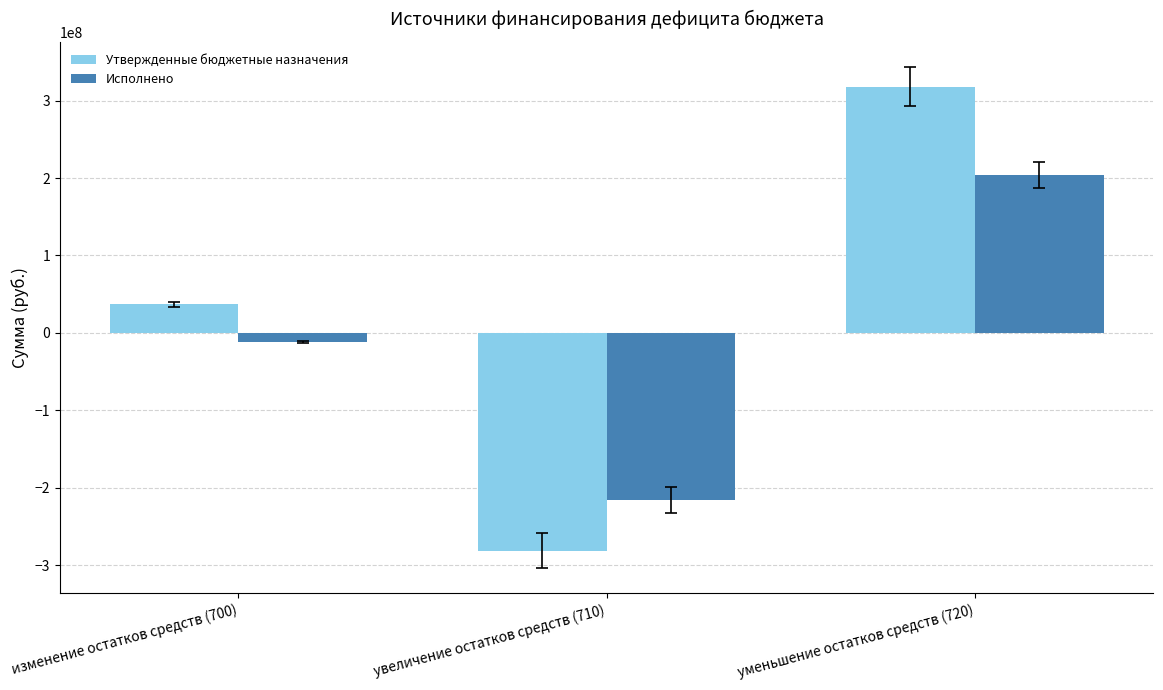

At which label does Исполнено reach its peak?

уменьшение остатков средств (720)